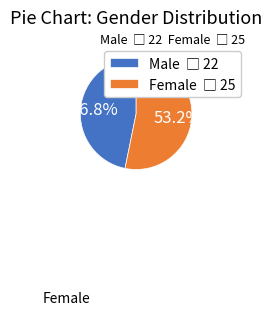

Is there any slice that represents more than half of the pie?

Yes